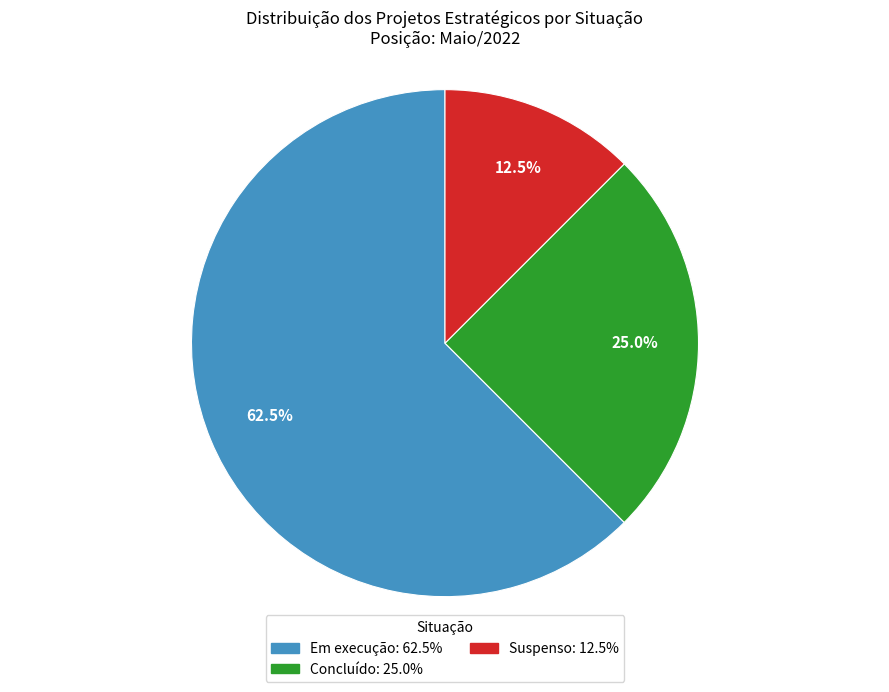

Which slice is the smallest?

Suspenso